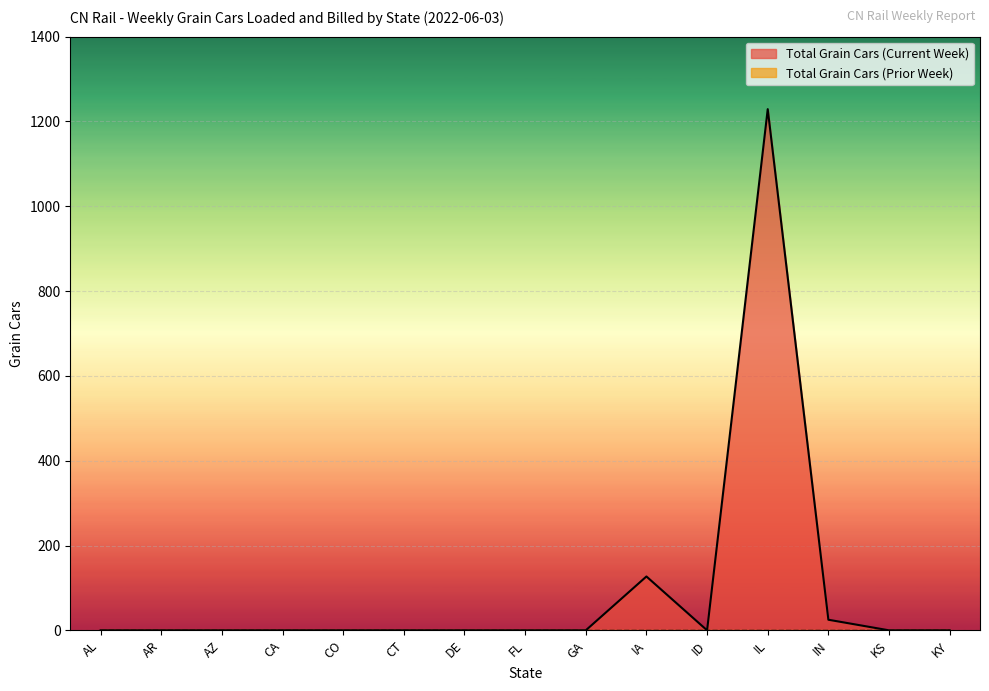

How many points are lower than both their immediate neighbors (excluding endpoints)?

1